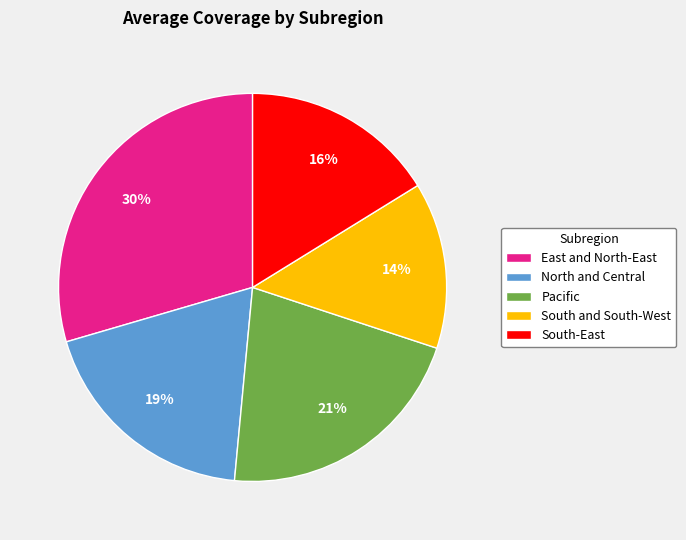

To the nearest percent, what portion does North and Central represent?

19%